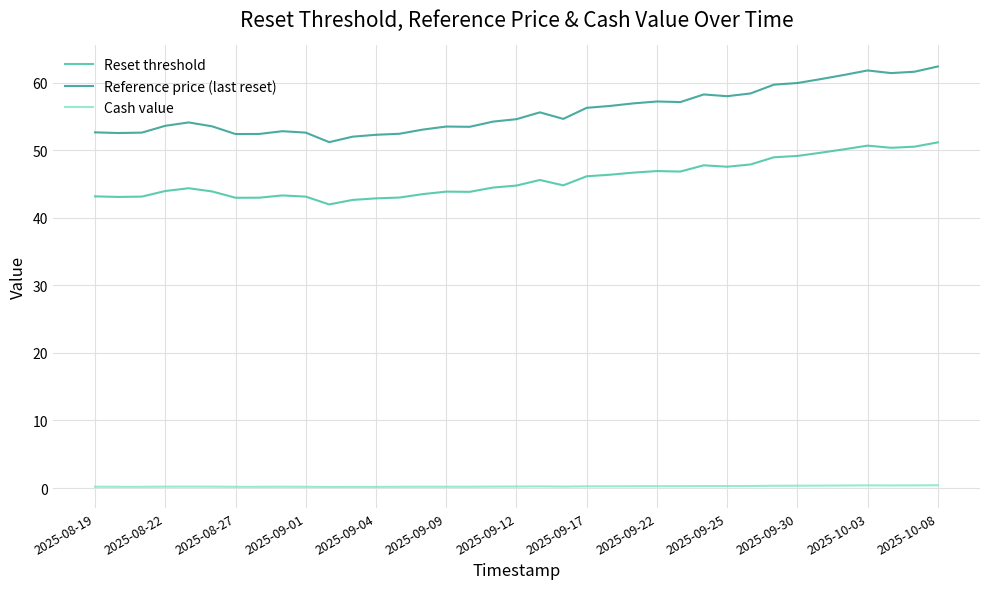

True or false: Reference price (last reset) and Cash value intersect in this chart.

False